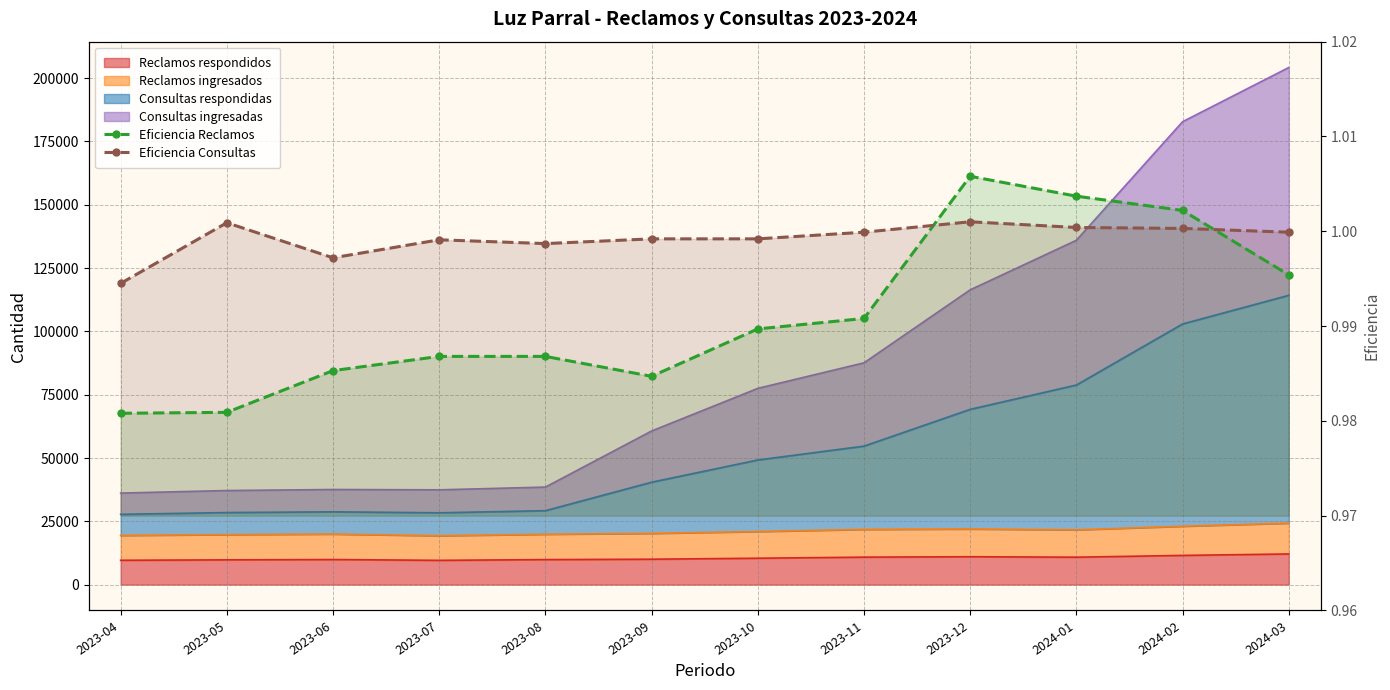

What is the label of the 3rd point from the right?

2024-01